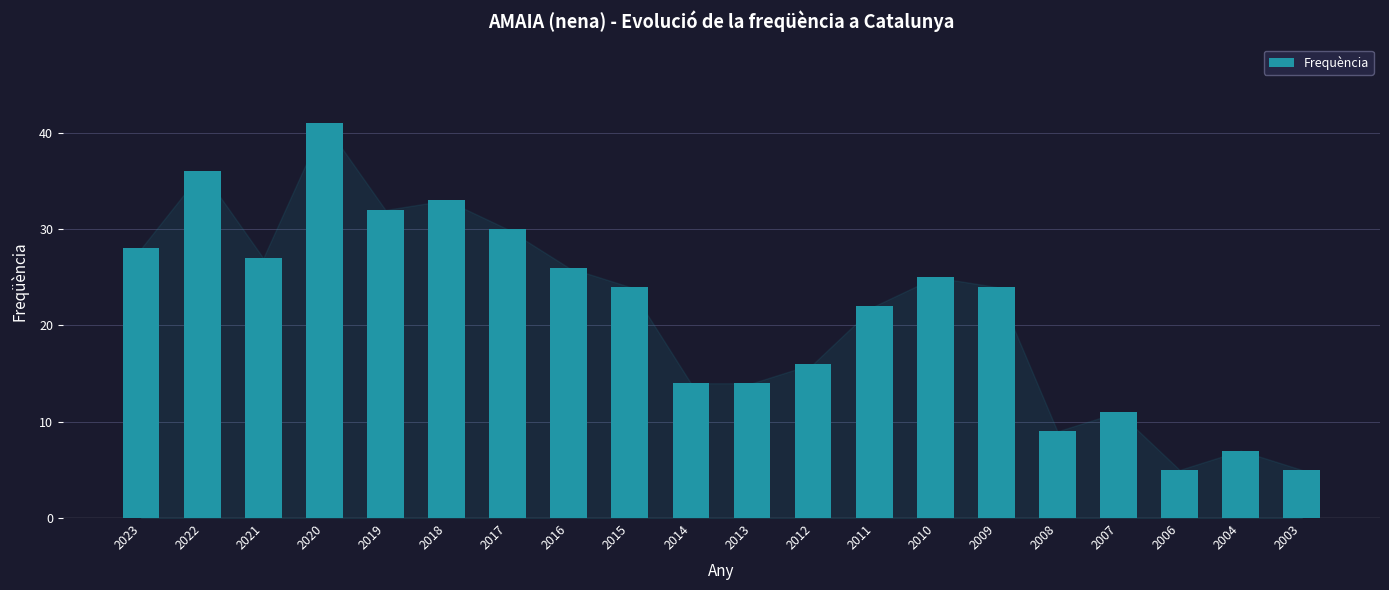

True or false: the data shows 5 at 2004.

False